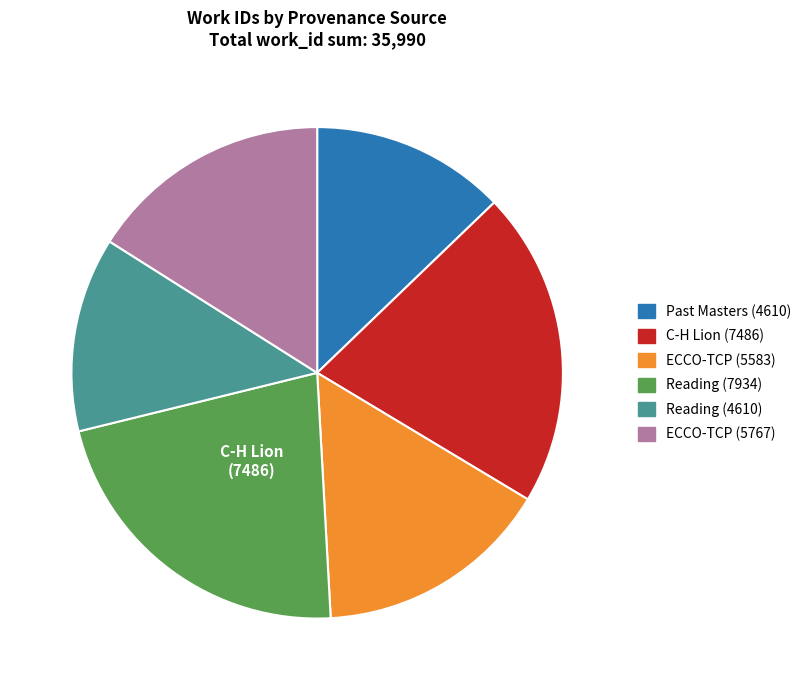

Which has a higher value, ECCO-TCP (5583) or Past Masters (4610)?

ECCO-TCP (5583)